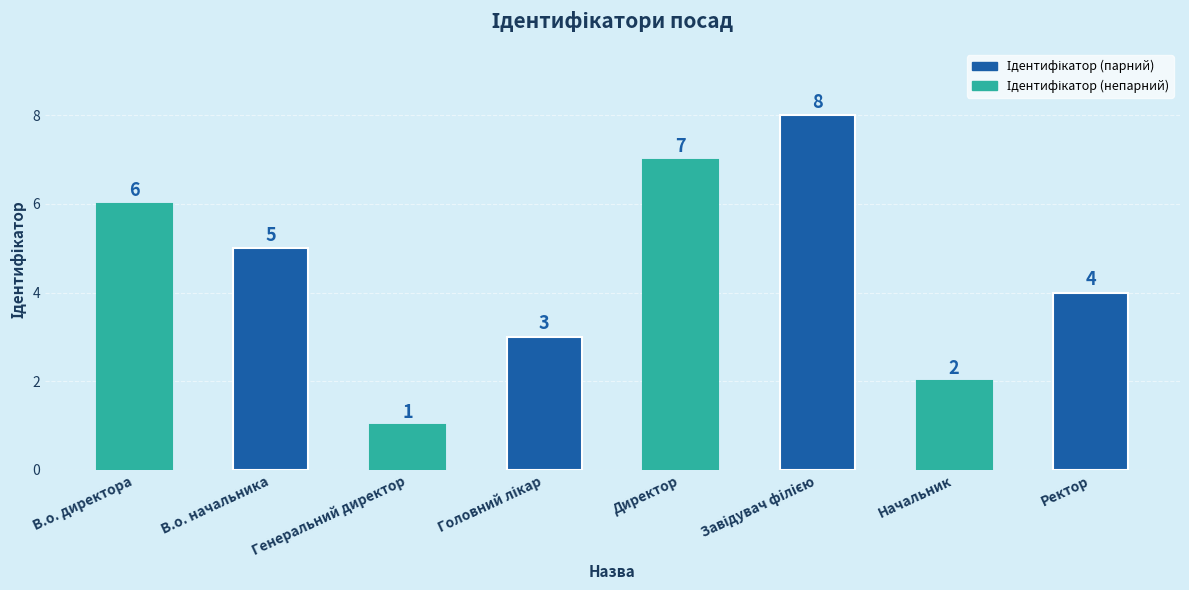

What is the label of the 4th bar from the right?

Директор